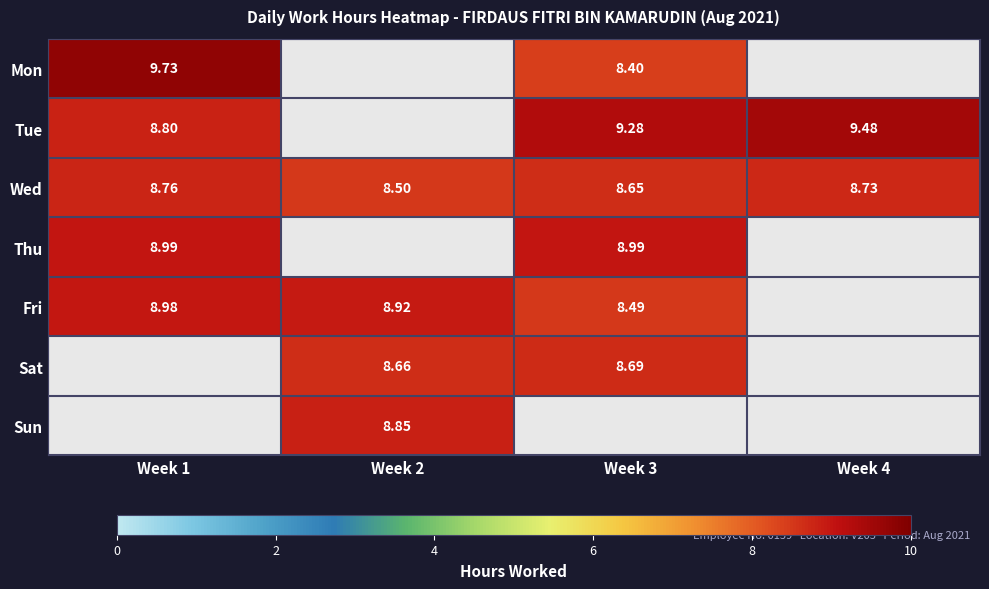

Which label corresponds to the largest value in the chart?

Week 1